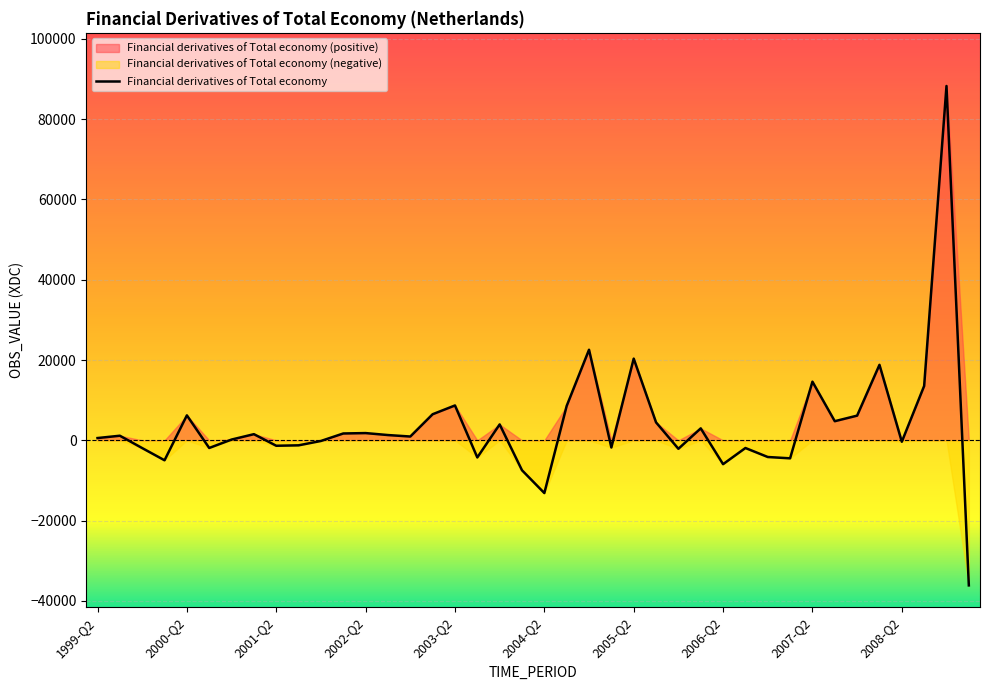

Which has a higher value, 2005-Q1 or 2007-Q2?

2007-Q2